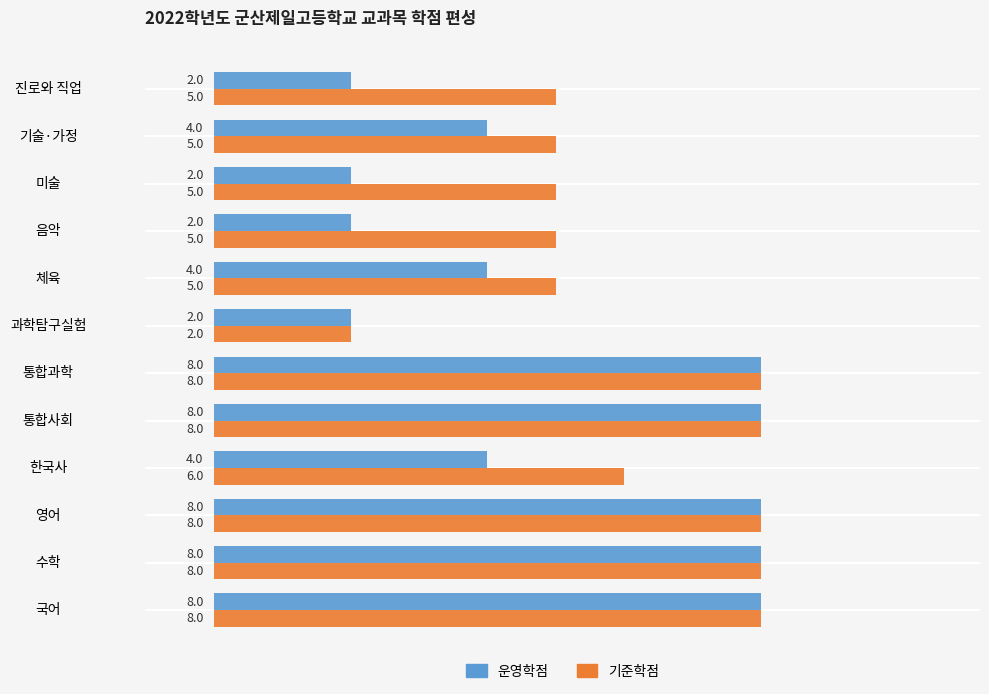

What is the approximate value of 기준학점 at 한국사?

6